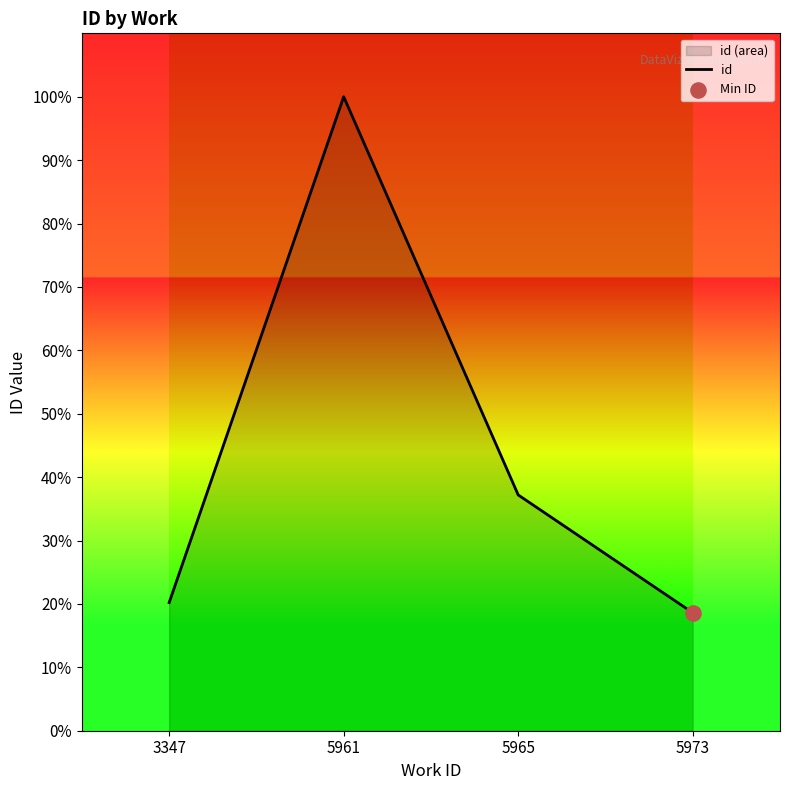

Approximately how many times larger is the value at 5973 compared to 5965?

0.5